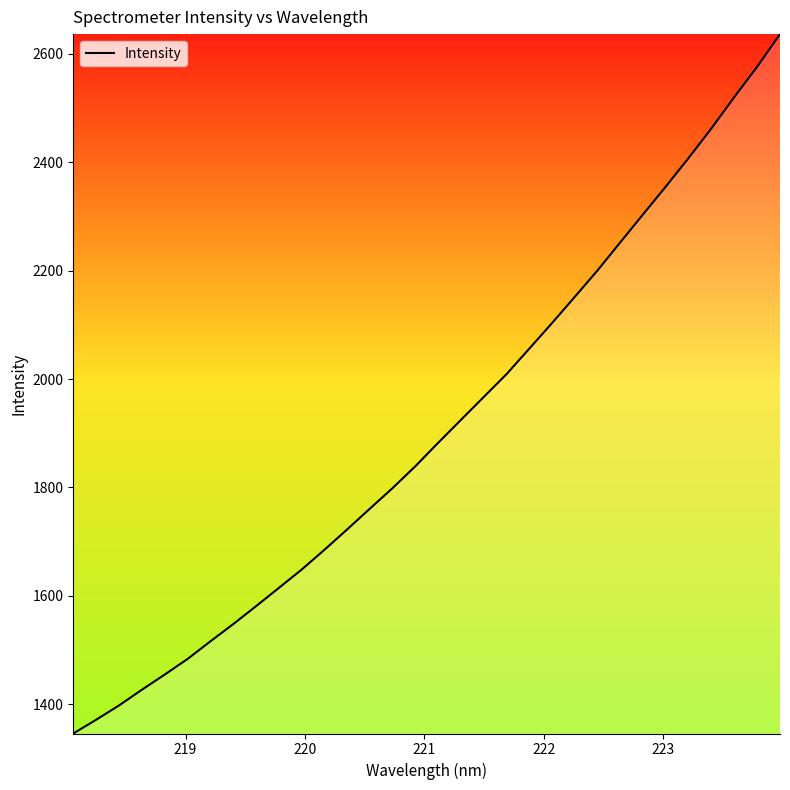

What is the greatest value displayed?

2636.3